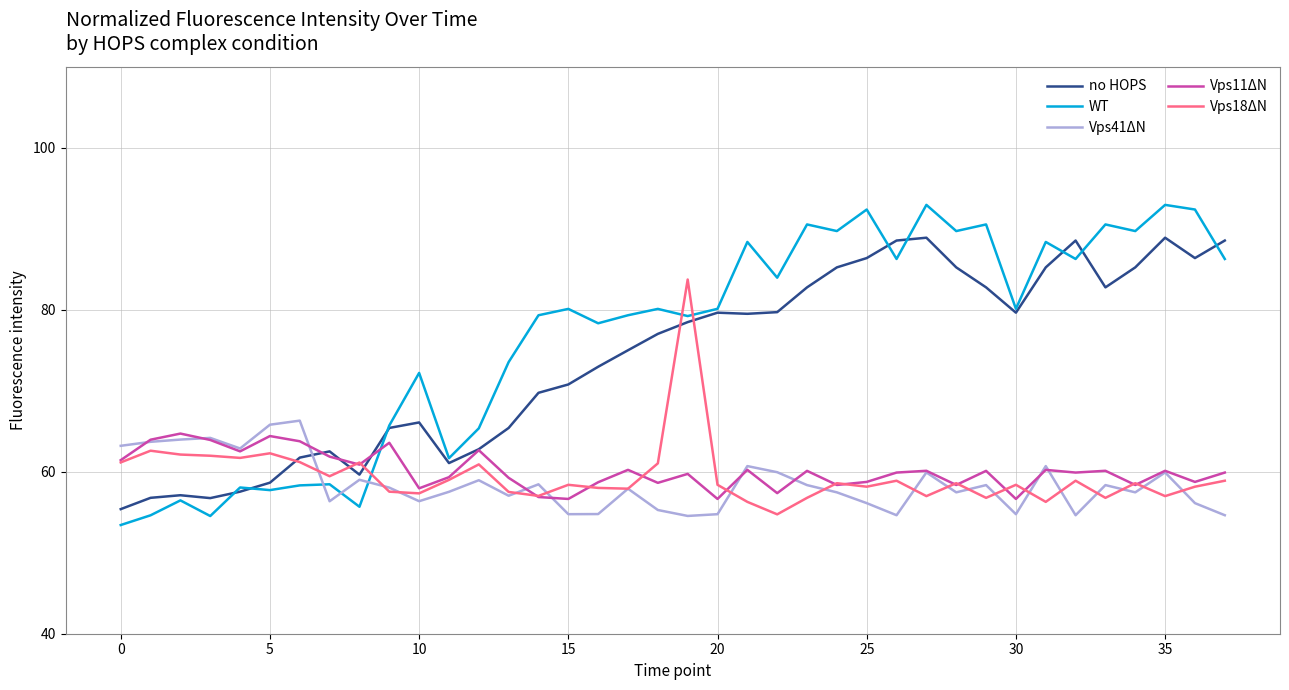

After their last crossing, which series has the higher values: no HOPS or Vps18ΔN?

no HOPS